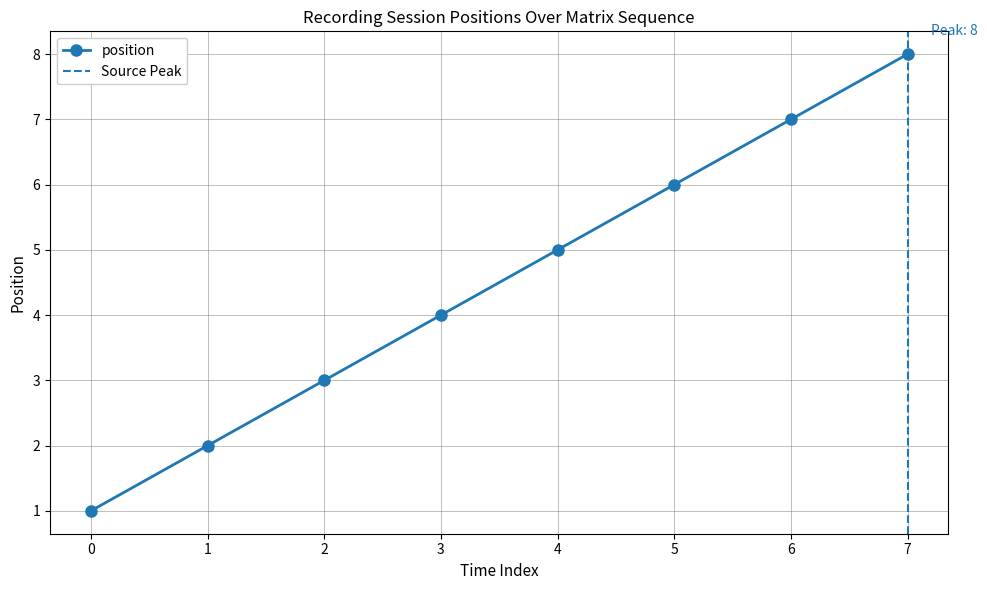

The position series shows 3 at 1. True or false?

False